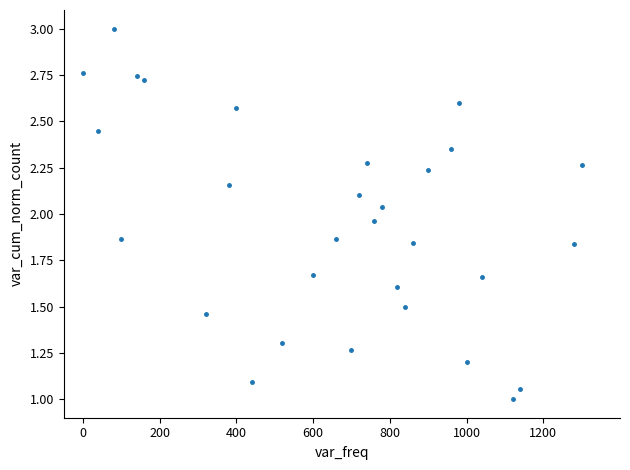

What is the range of X values (max minus min)?

1300.0